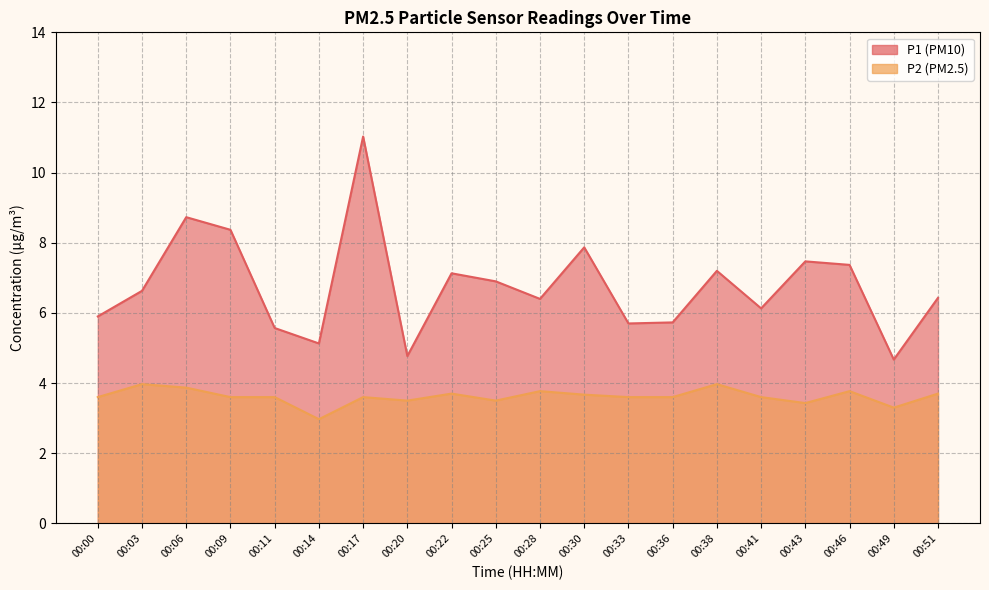

What is the value of the P1 point at the 20th from the left?

6.4